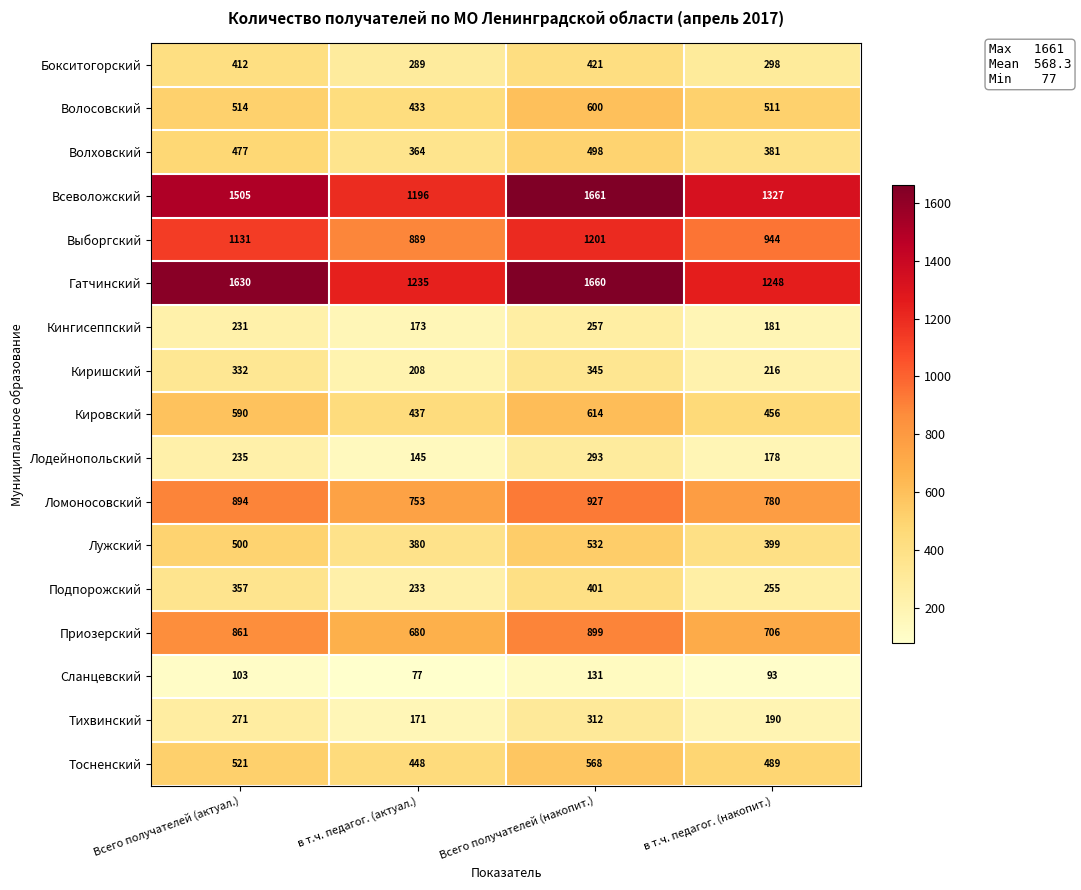

Count the number of categories in the chart.

4